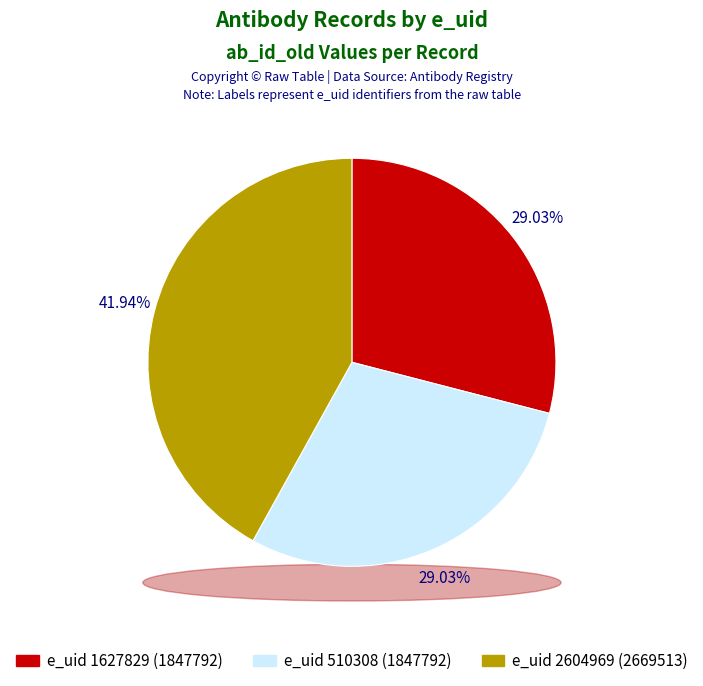

What percentage is NOT represented by 2604969?

58.1%